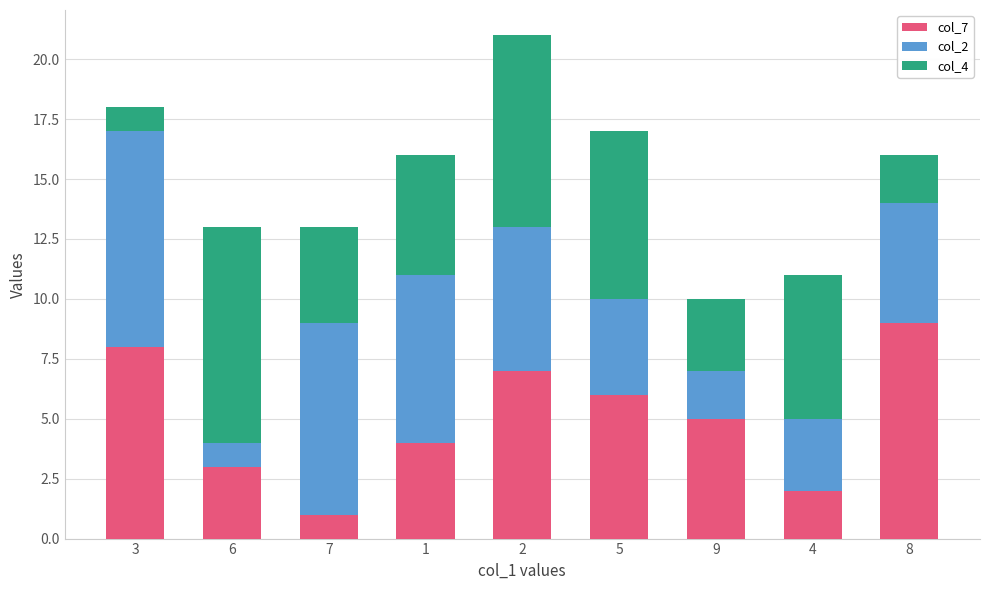

Rank the categories by col_7 value from highest to lowest.

8, 3, 2, 5, 9, 1, 6, 4, 7